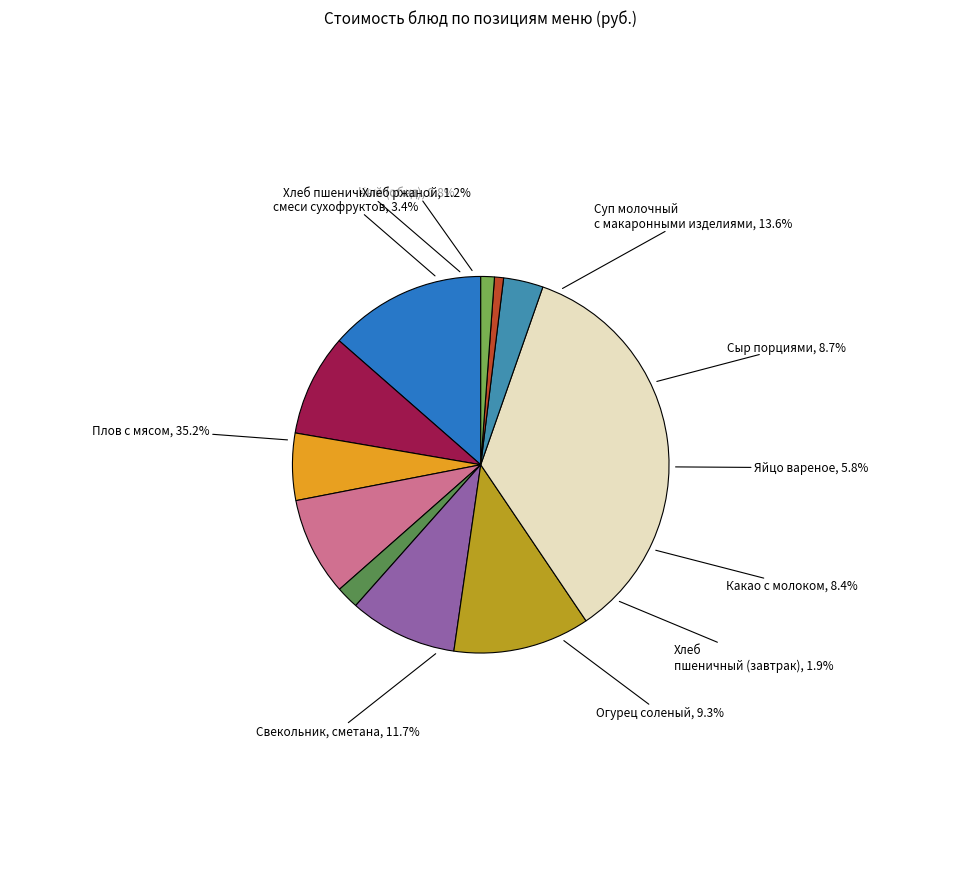

How many segments does this pie chart have?

11